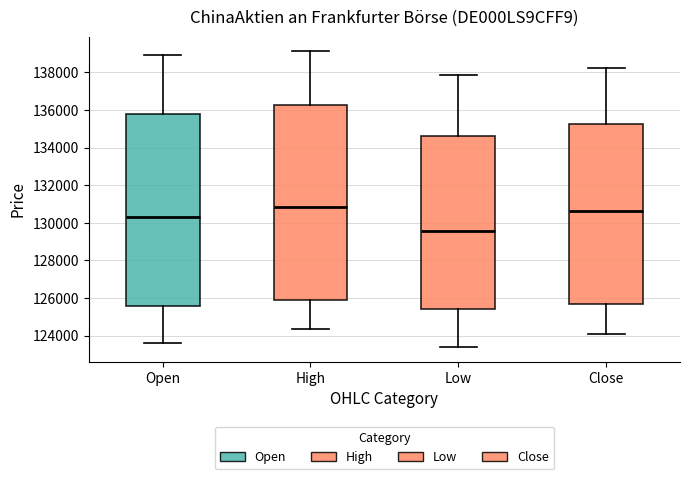

Reading left to right, transcribe this box plot: for each box, give where its median line is, the range the box spans, and where its two whiskers end, as read against the y-axis. The values are not printed on the chart, so give them approximately, as read against the axis.

Open: median 130400, box 125600 to 135800, whiskers 123600 to 139000
High: median 130800, box 126000 to 136200, whiskers 124400 to 139200
Low: median 129600, box 125400 to 134600, whiskers 123400 to 137800
Close: median 130600, box 125600 to 135200, whiskers 124000 to 138200